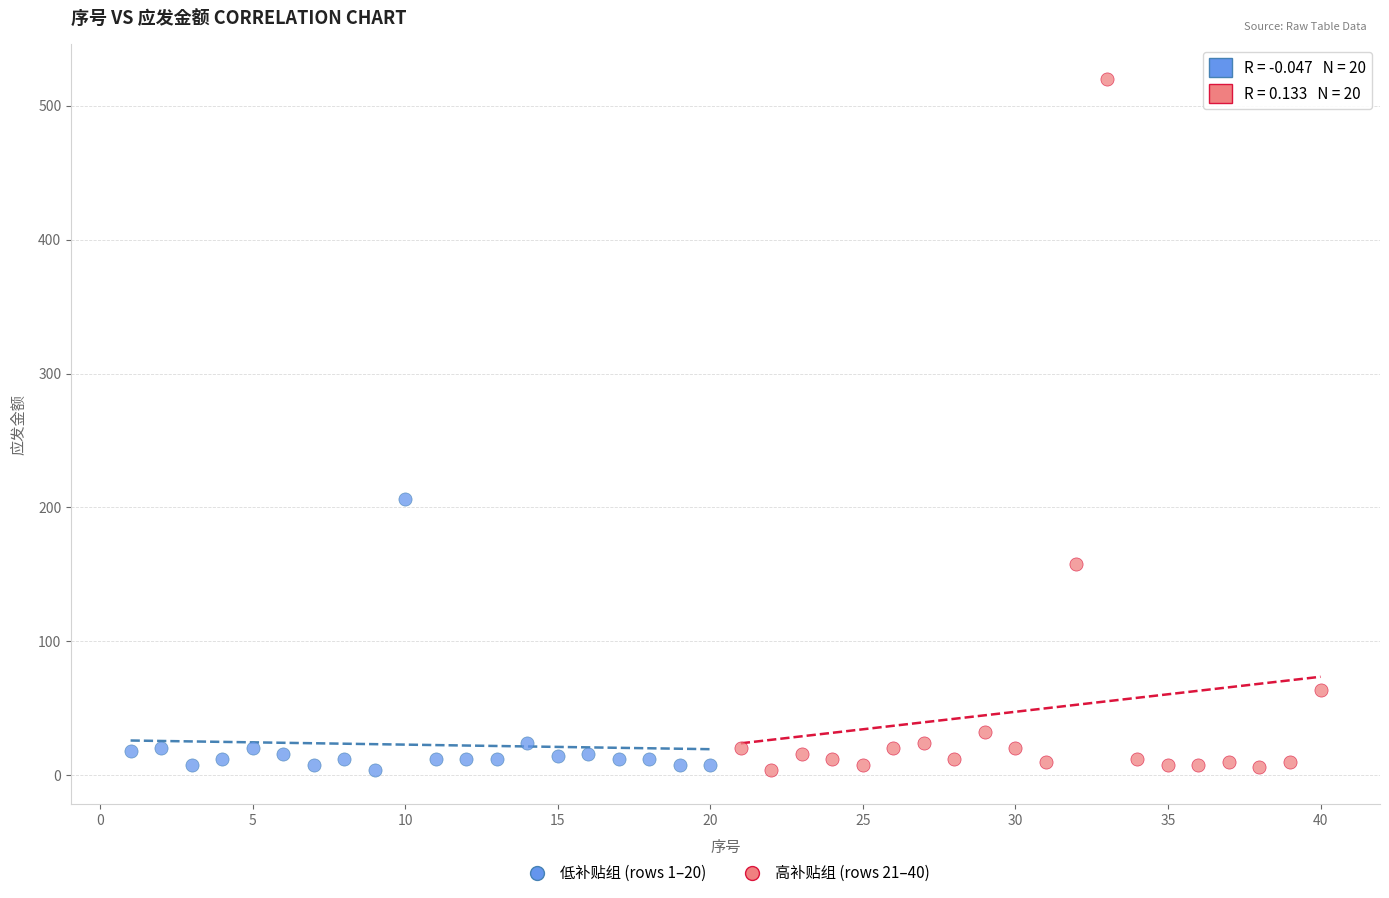

Which series contains the highest Y value?

高补贴组 (rows 21–40)